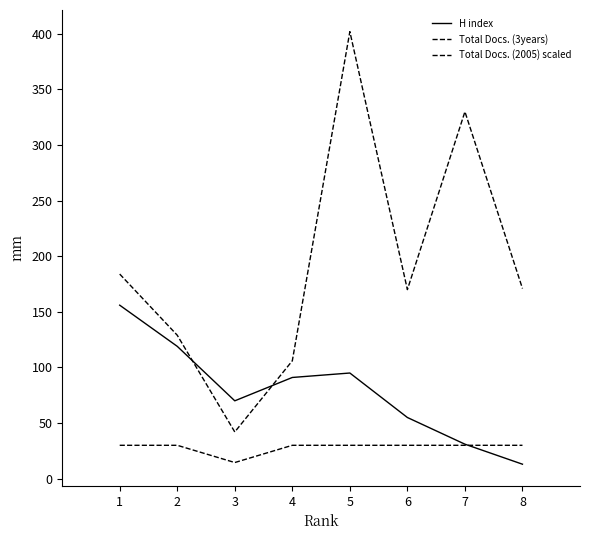

Where is Total Docs. (3years) nearest to the value 222?

1